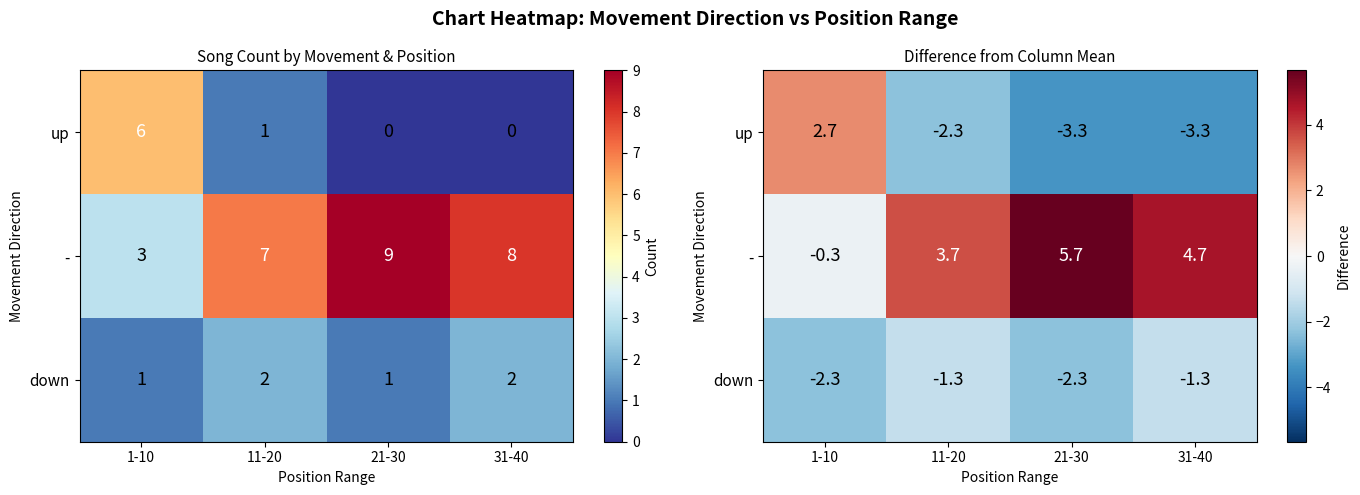

At how many categories does at least one series exceed 0?

4